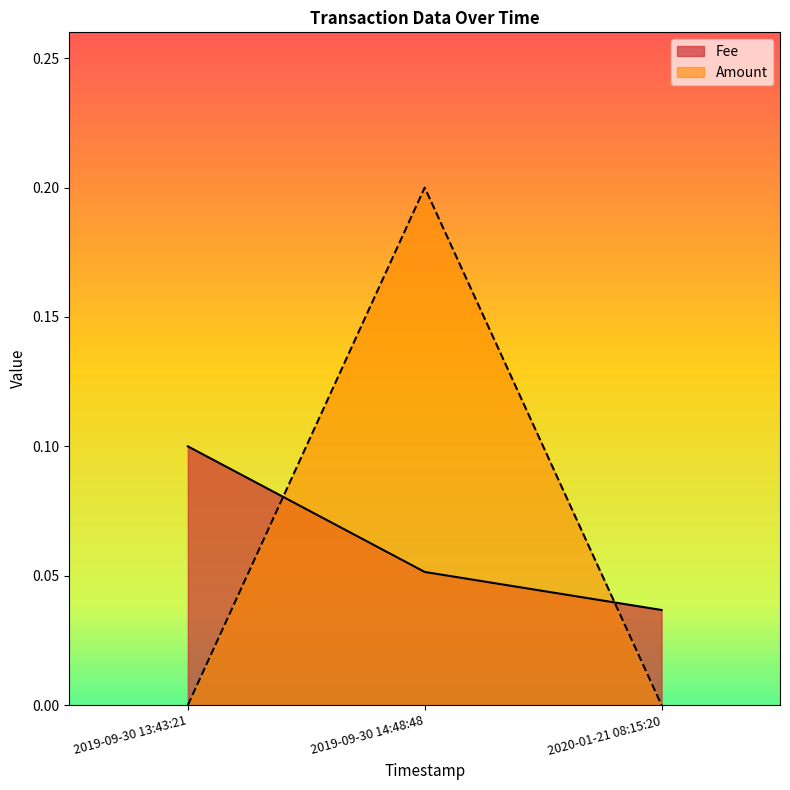

Reading right to left, list all the values displayed in this chart.

Fee: 2020-01-21 08:15:20=0.0	2019-09-30 14:48:48=0.1	2019-09-30 13:43:21=0.1
Amount: 2020-01-21 08:15:20=0.0	2019-09-30 14:48:48=0.2	2019-09-30 13:43:21=0.0